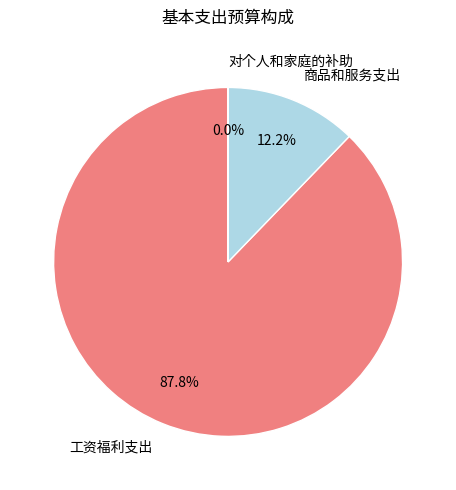

Is there any slice that represents more than half of the pie?

Yes